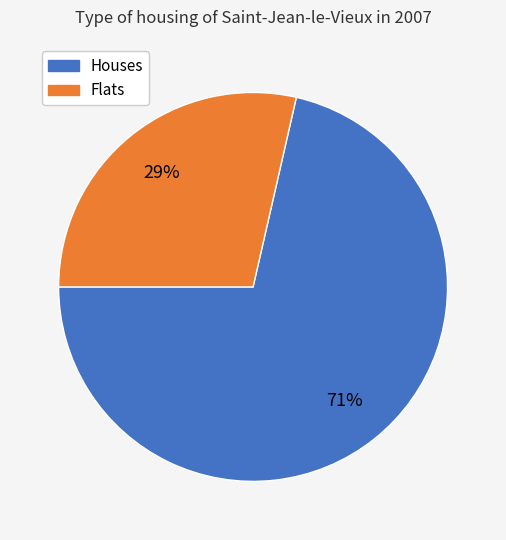

Count the number of slices in the pie.

2